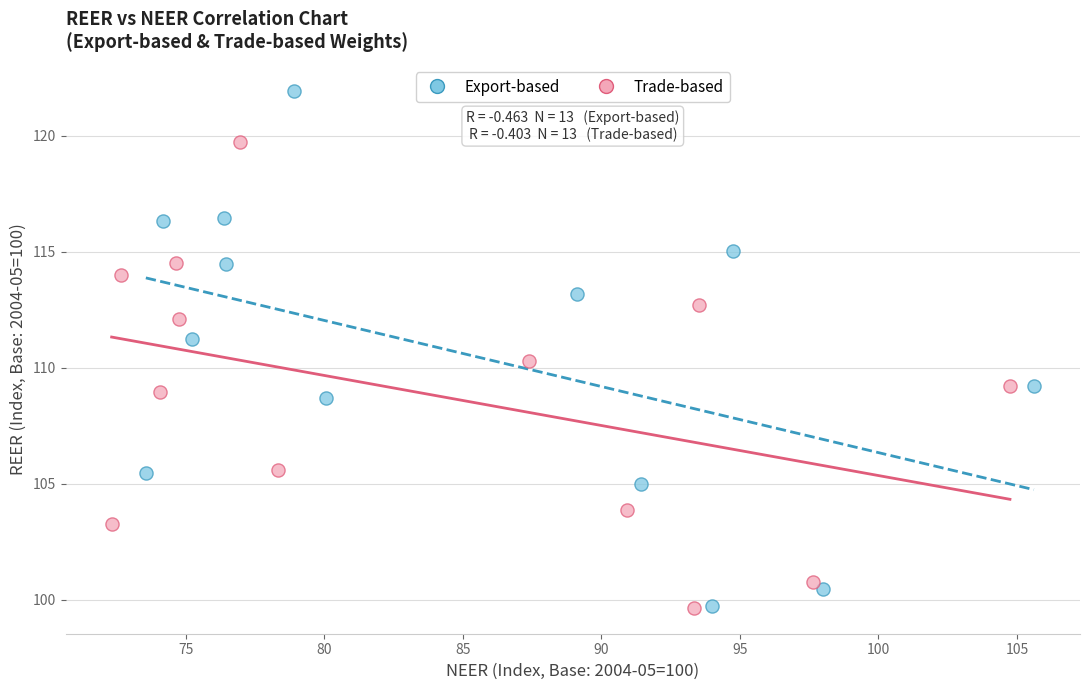

Which series has the widest spread of Y values?

Export-based